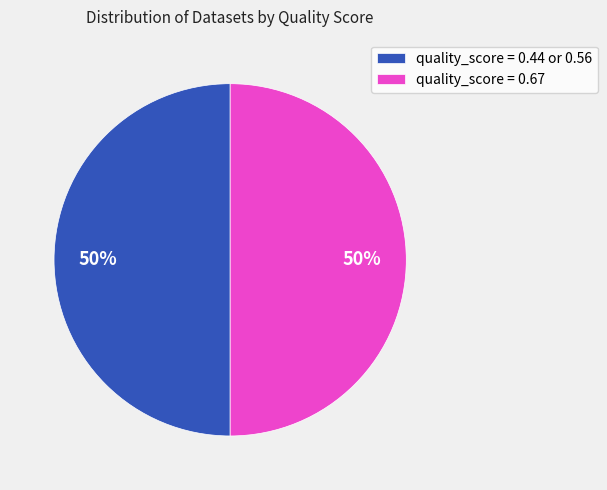

What percentage is the quality_score = 0.44 or 0.56 slice, to the nearest percent?

50%